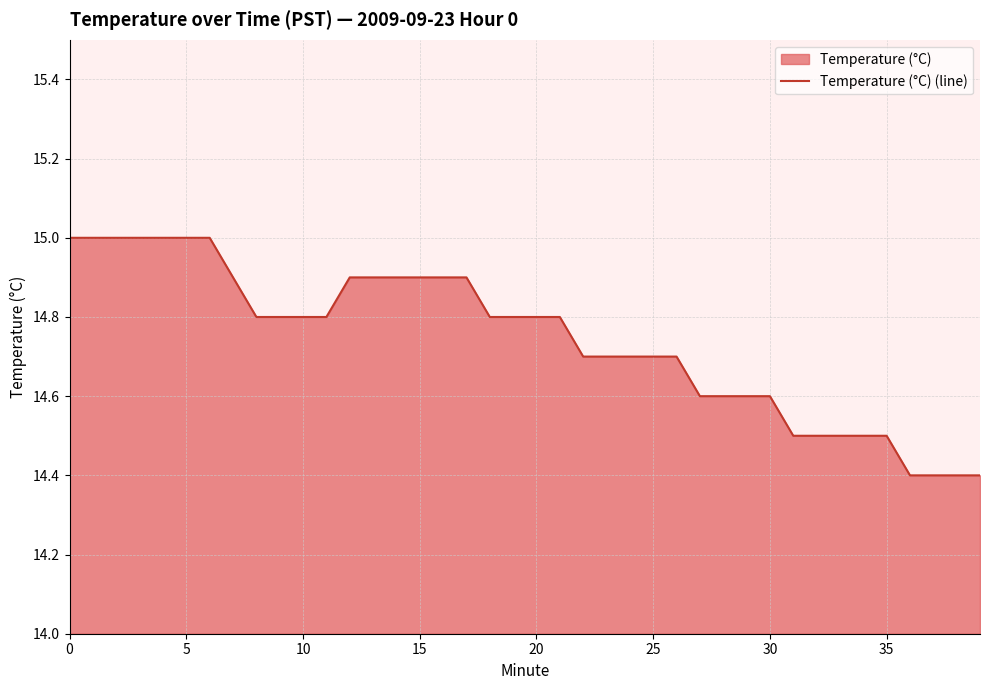

The chart shows a value of 7.9 at 0. True or false?

False